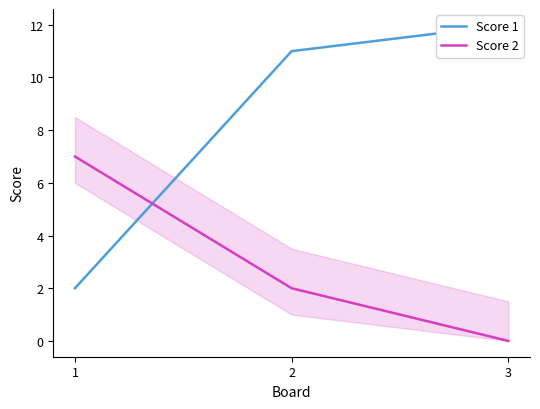

True or false: Score 2 has a value of 4 at 1.

False